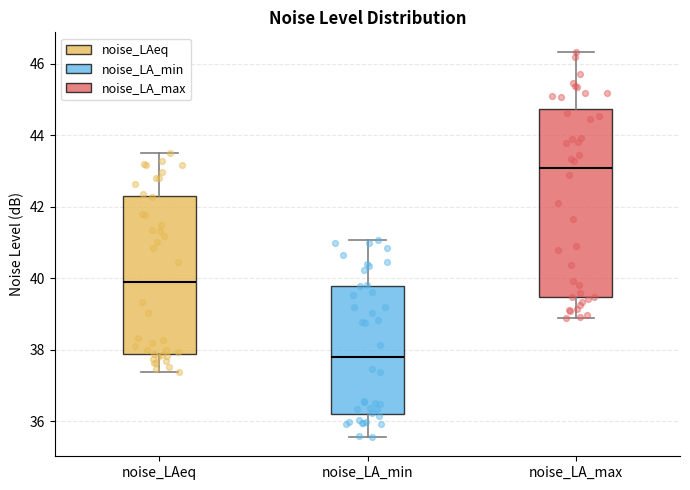

Reading left to right, read every box against the y-axis: the position of its median line, the range the box covers, and the ends of its whiskers. The values are not printed on the chart, so give them approximately, as read against the axis.

noise_LAeq: median 39.8, box 37.8 to 42.2, whiskers 37.4 to 43.4
noise_LA_min: median 37.8, box 36.2 to 39.8, whiskers 35.6 to 41.0
noise_LA_max: median 43.0, box 39.4 to 44.8, whiskers 38.8 to 46.4